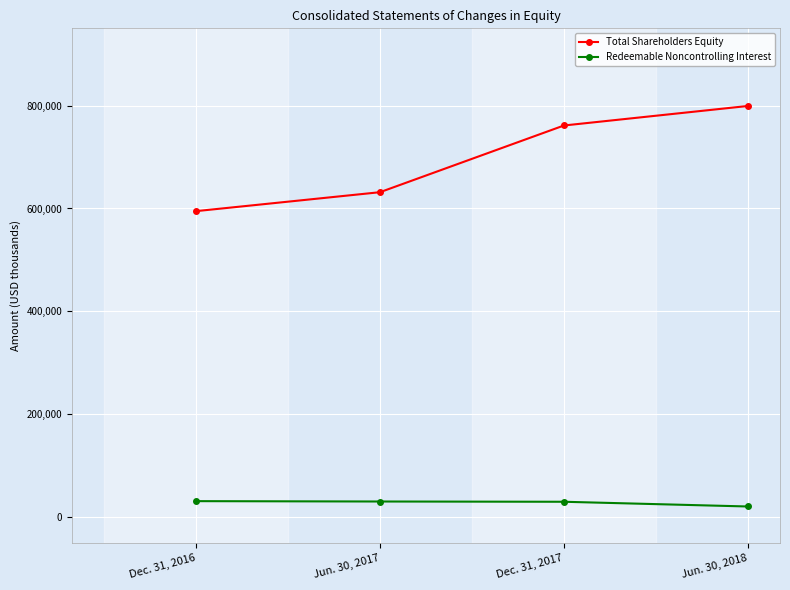

How many Total Shareholders Equity values are between 631629 and 799125?

3